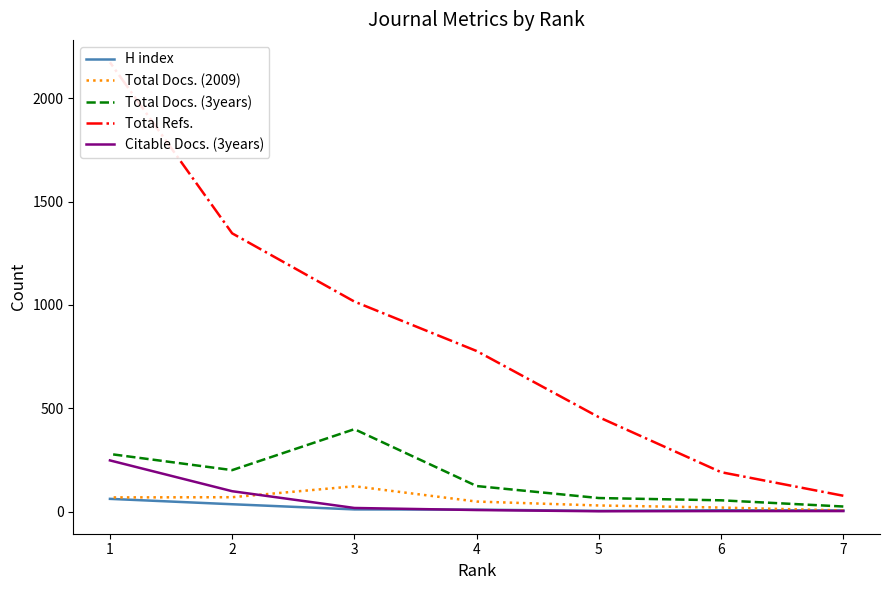

True or false: Total Docs. (3years) and Citable Docs. (3years) cross at least once.

False